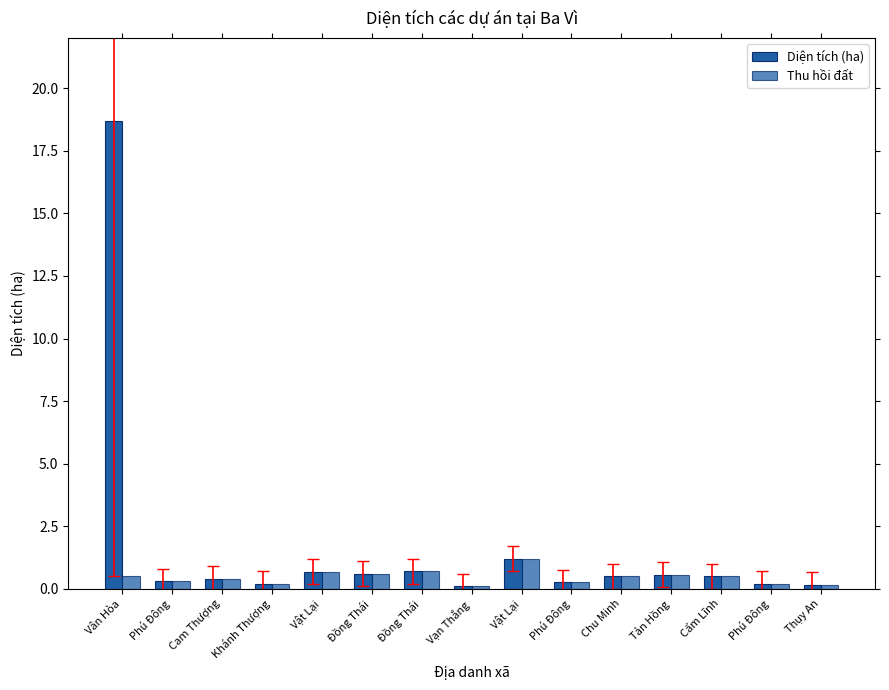

What is the maximum value for Diện tích (ha)?

18.7